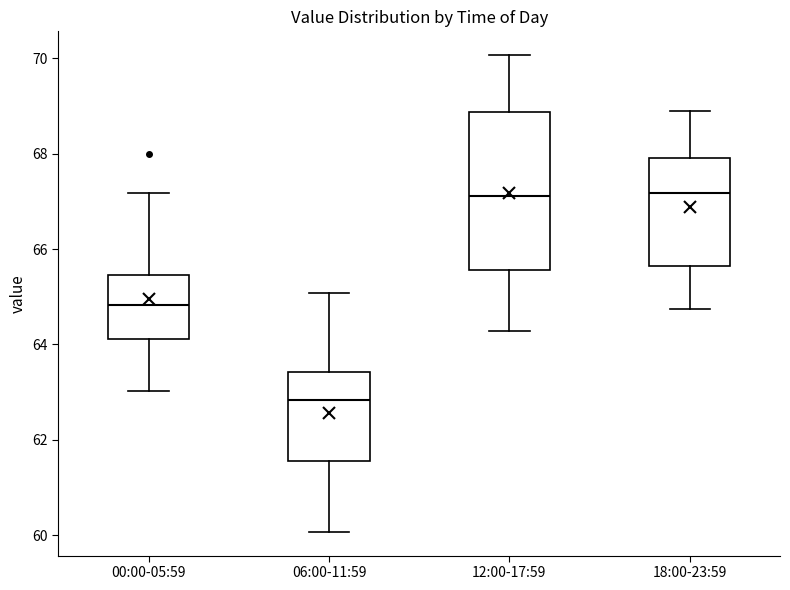

Which box has the lowest median line?

06:00-11:59